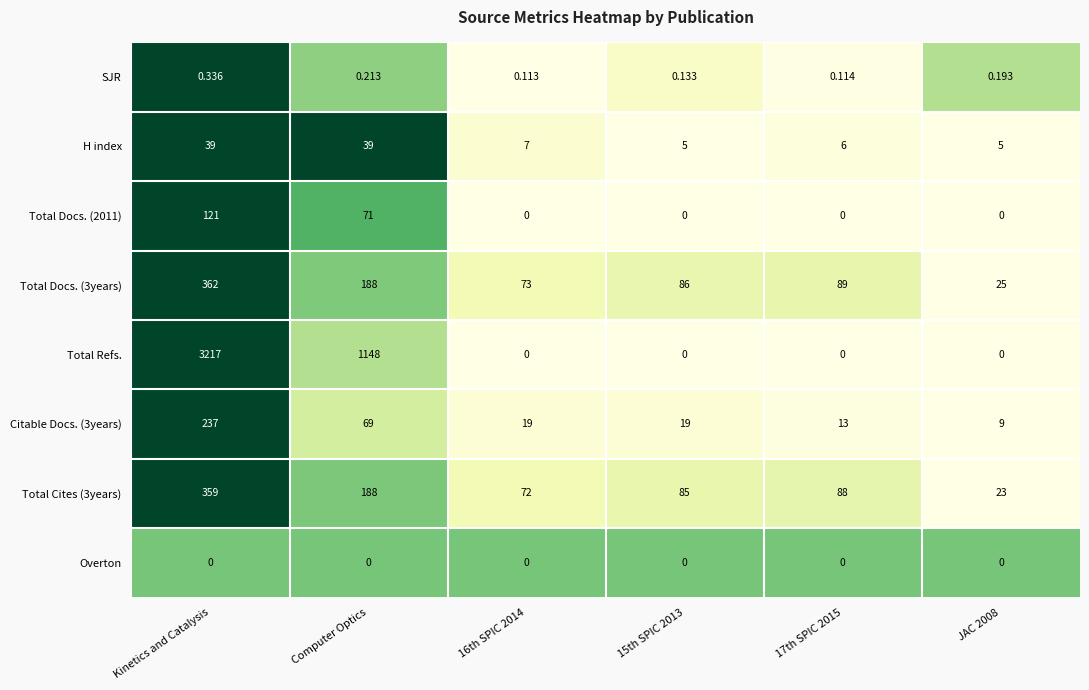

At which category does the chart reach its peak across all series?

Kinetics and Catalysis